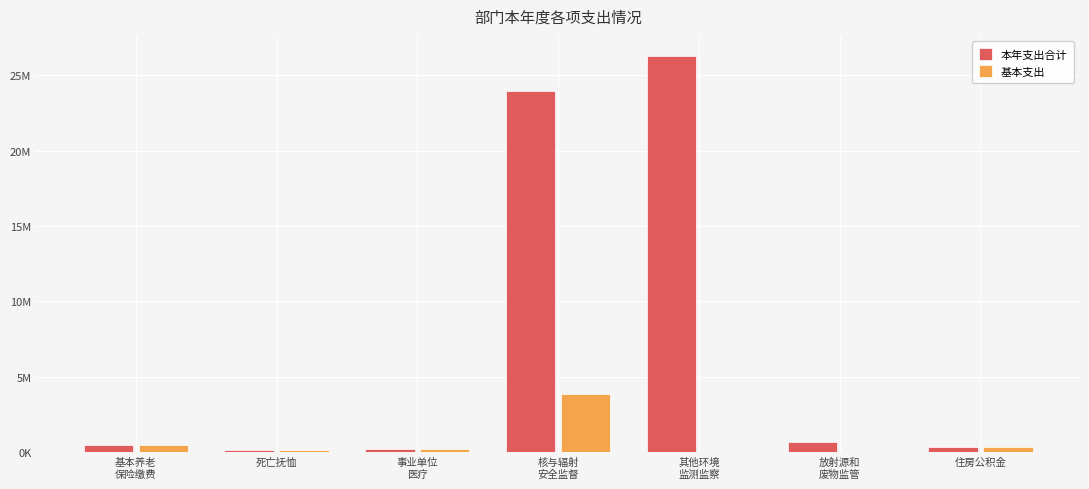

What is the total value across all series at 其他环境
监测监察?

26287556.8